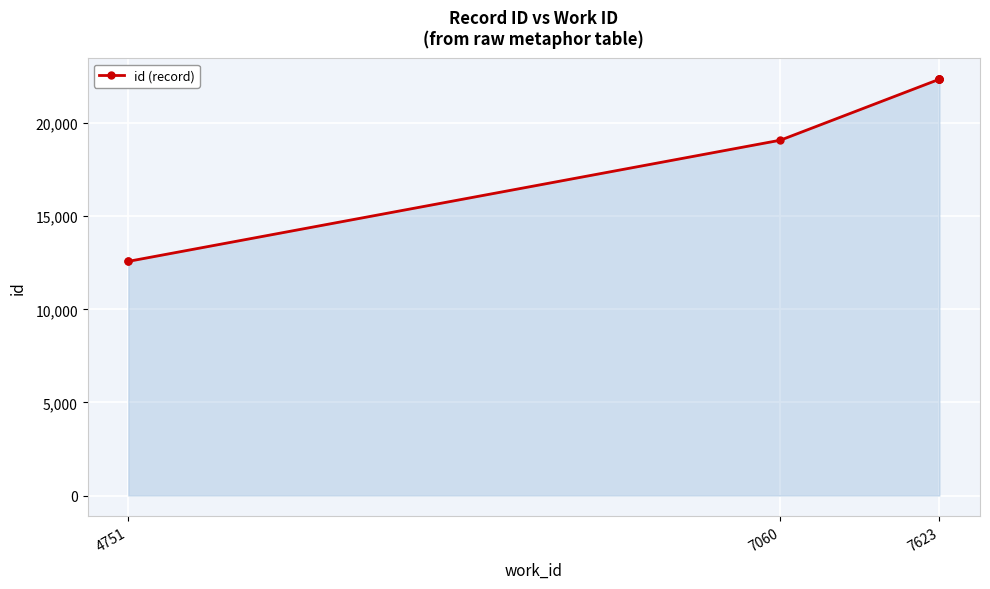

What is the smallest value displayed?

12573